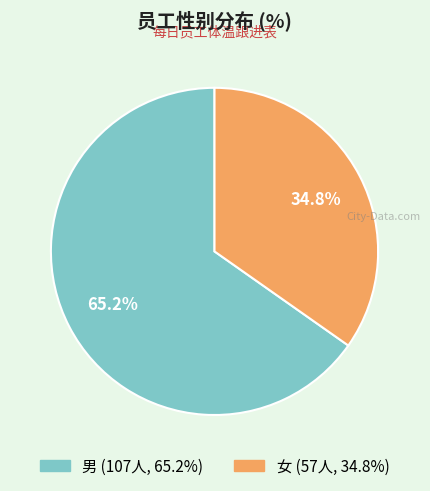

Is there any slice that represents more than half of the pie?

Yes